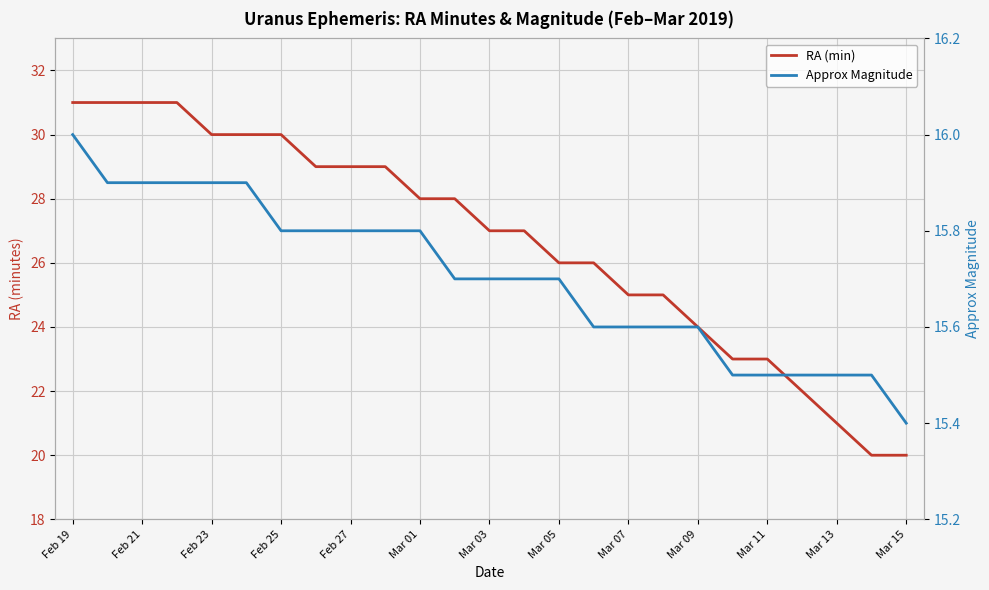

Is it true that Approx Magnitude equals 15.5 at 19?

True